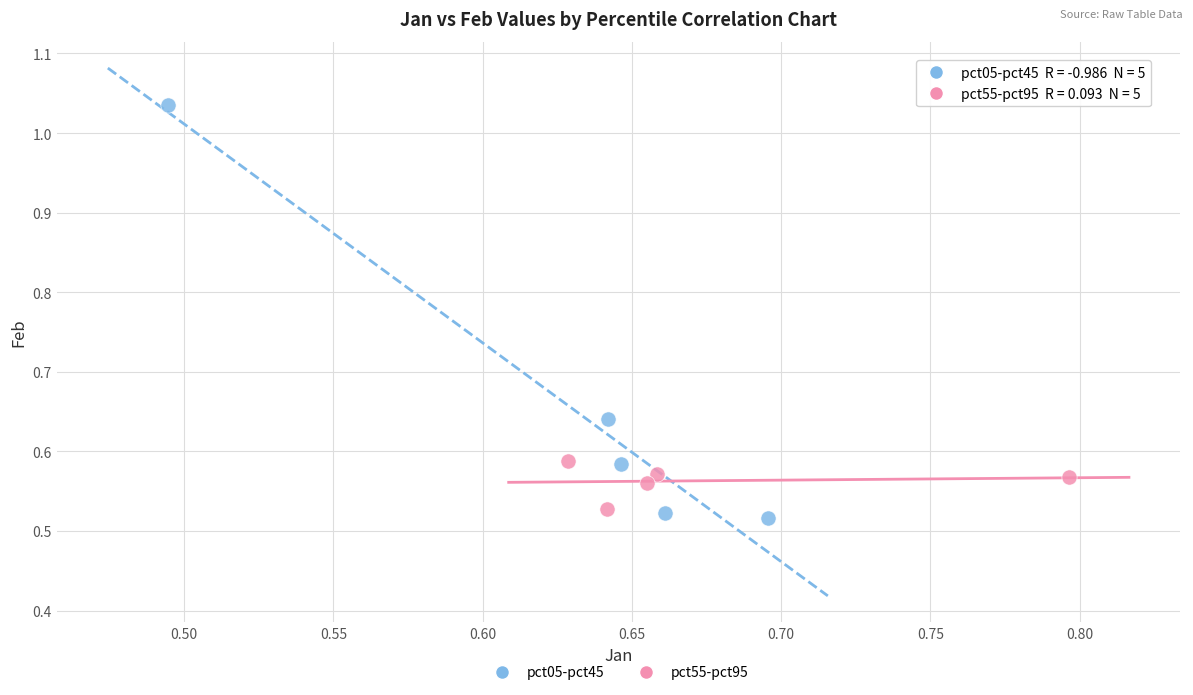

Which series has the widest spread of Y values?

pct05-pct45